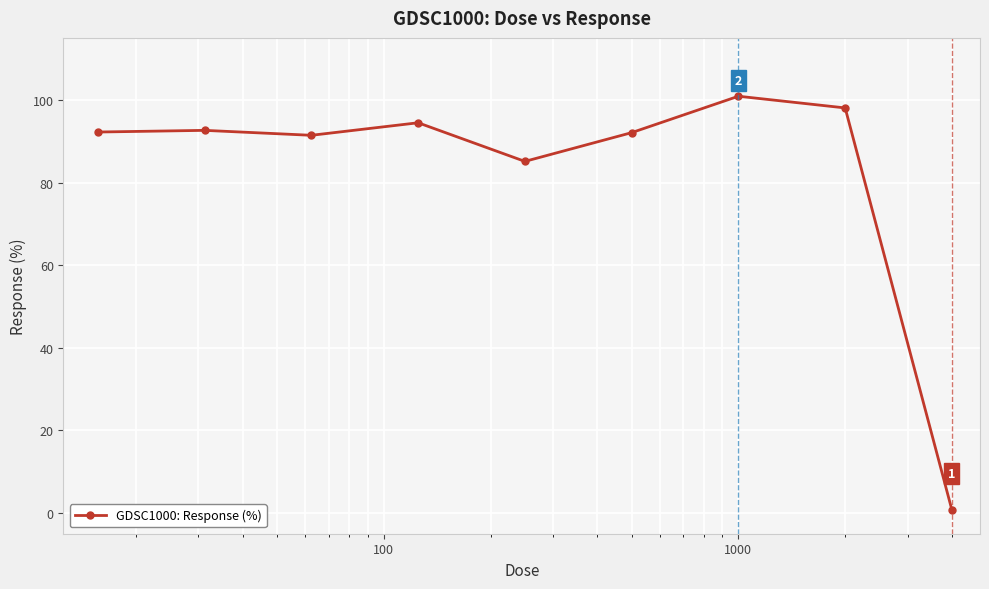

What is the value of the 4th point from the left?

94.5